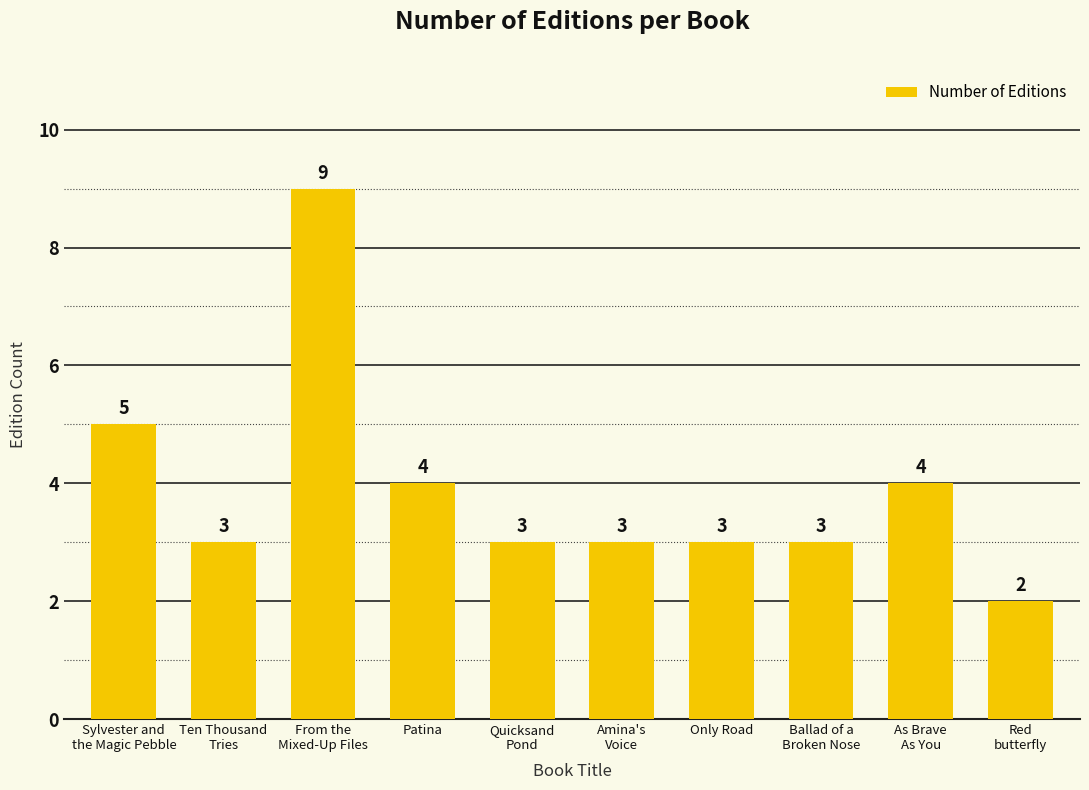

What value does the data have at From the
Mixed-Up Files?

9